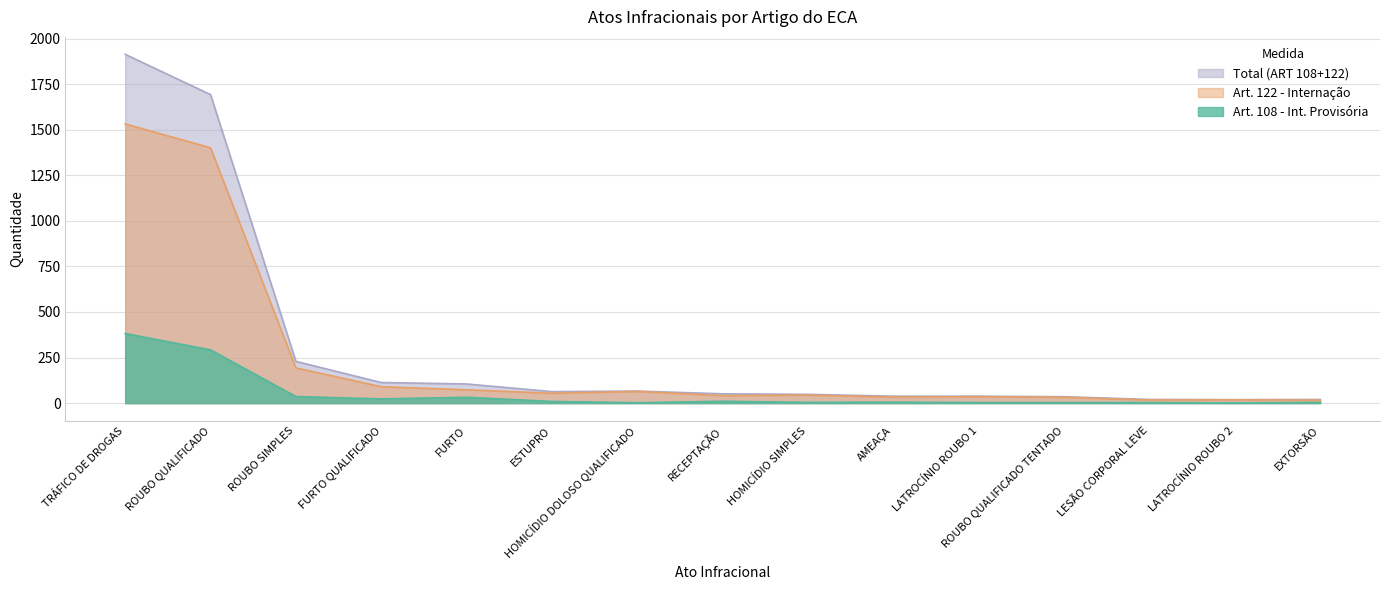

True or false: Art. 122 - Internação and Total (ART 108+122) intersect in this chart.

False